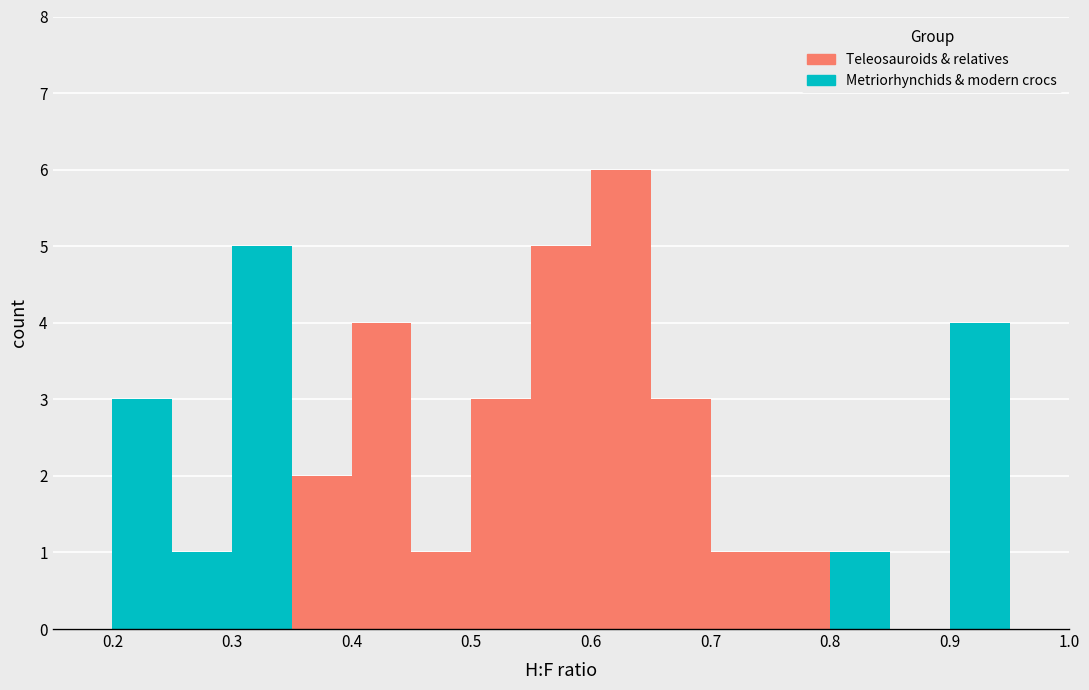

Reading left to right, transcribe this chart: for each stacked bar, give the range it covers on the x-axis and its total height. The values are not printed on the chart, so give them approximately, as read against the axis.

0.15 to 0.20: 0
0.20 to 0.25: 3
0.25 to 0.30: 1
0.30 to 0.35: 5
0.35 to 0.40: 2
0.40 to 0.45: 4
0.45 to 0.50: 1
0.50 to 0.55: 3
0.55 to 0.60: 5
0.60 to 0.65: 6
0.65 to 0.70: 3
0.70 to 0.75: 1
0.75 to 0.80: 1
0.80 to 0.85: 1
0.85 to 0.90: 0
0.90 to 0.95: 4
0.95 to 1.00: 0